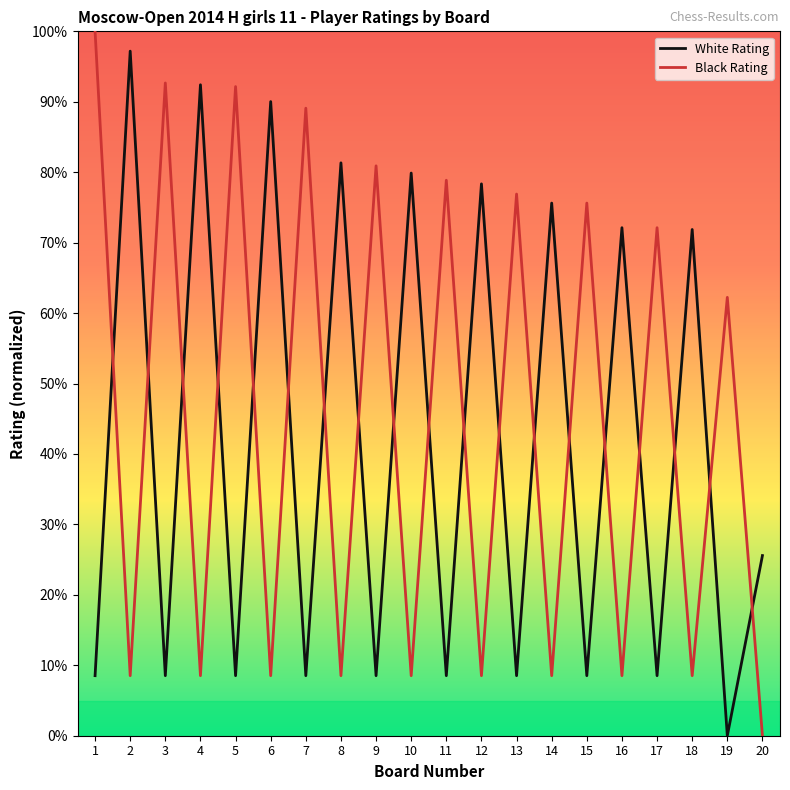

What is the difference between the maximum and minimum values in the White Rating series?

97.2